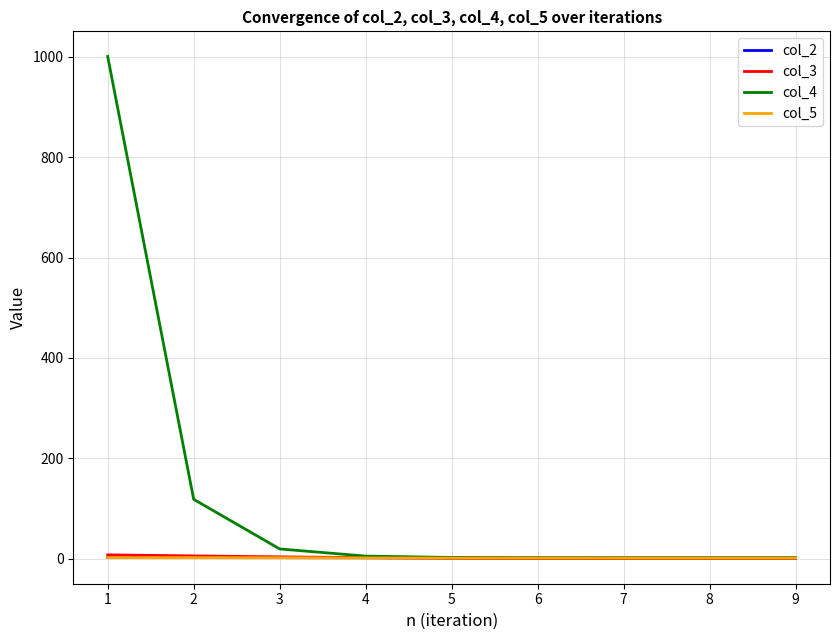

What is the lowest value of the col_2 series?

1.1